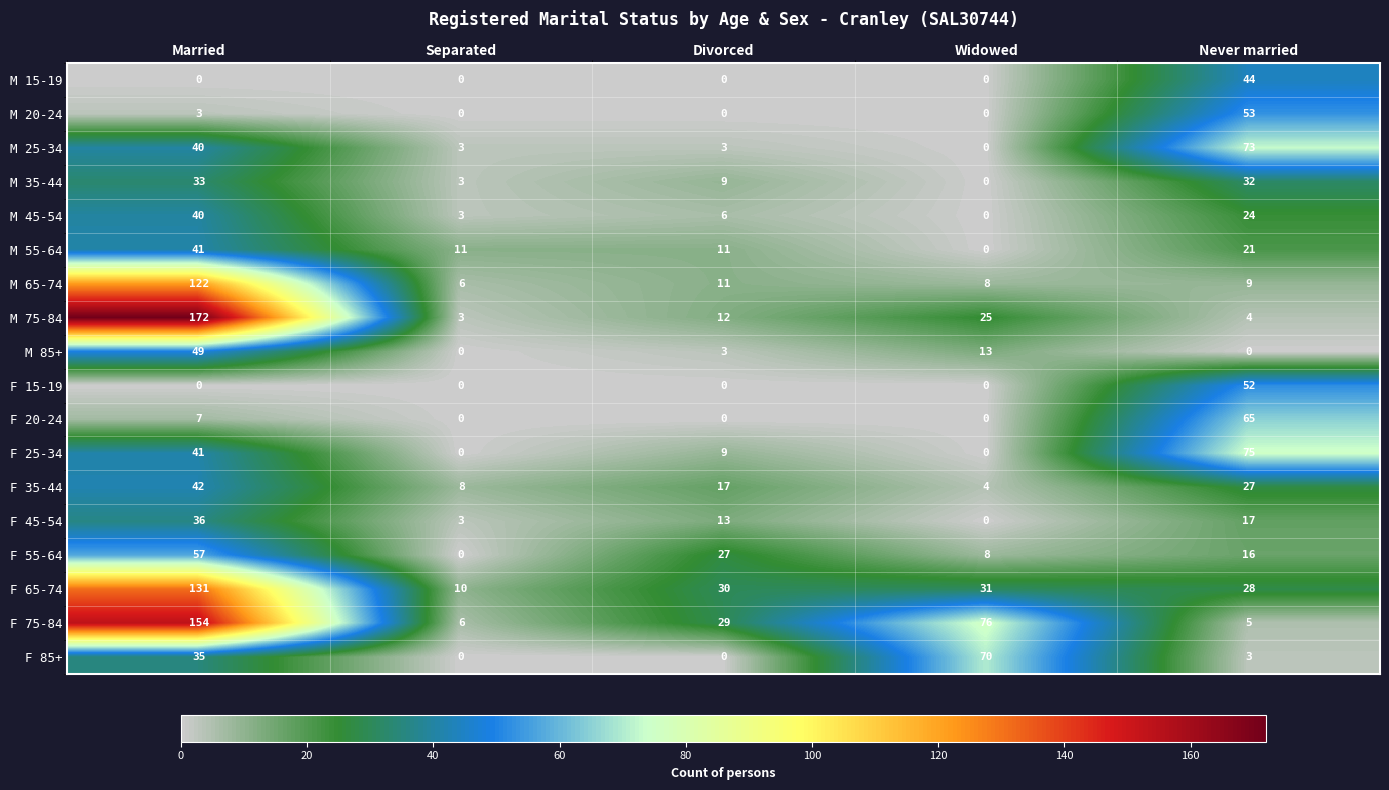

What is the total value across all series at Divorced?

180